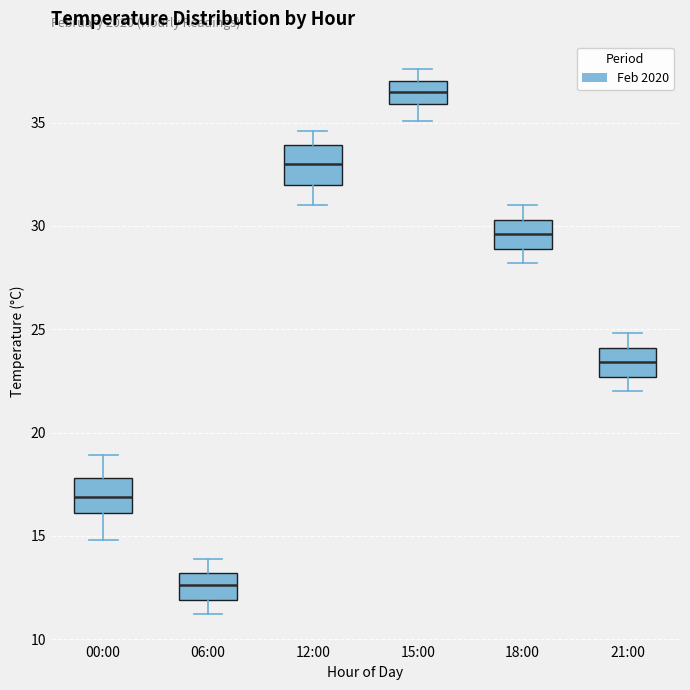

Reading left to right, read every box against the y-axis: the position of its median line, the range the box covers, and the ends of its whiskers. The values are not printed on the chart, so give them approximately, as read against the axis.

00:00: median 17.0, box 16.0 to 18.0, whiskers 15.0 to 19.0
06:00: median 12.5, box 12.0 to 13.0, whiskers 11.0 to 14.0
12:00: median 33.0, box 32.0 to 34.0, whiskers 31.0 to 34.5
15:00: median 36.5, box 36.0 to 37.0, whiskers 35.0 to 37.5
18:00: median 29.5, box 29.0 to 30.5, whiskers 28.0 to 31.0
21:00: median 23.5, box 22.5 to 24.0, whiskers 22.0 to 25.0